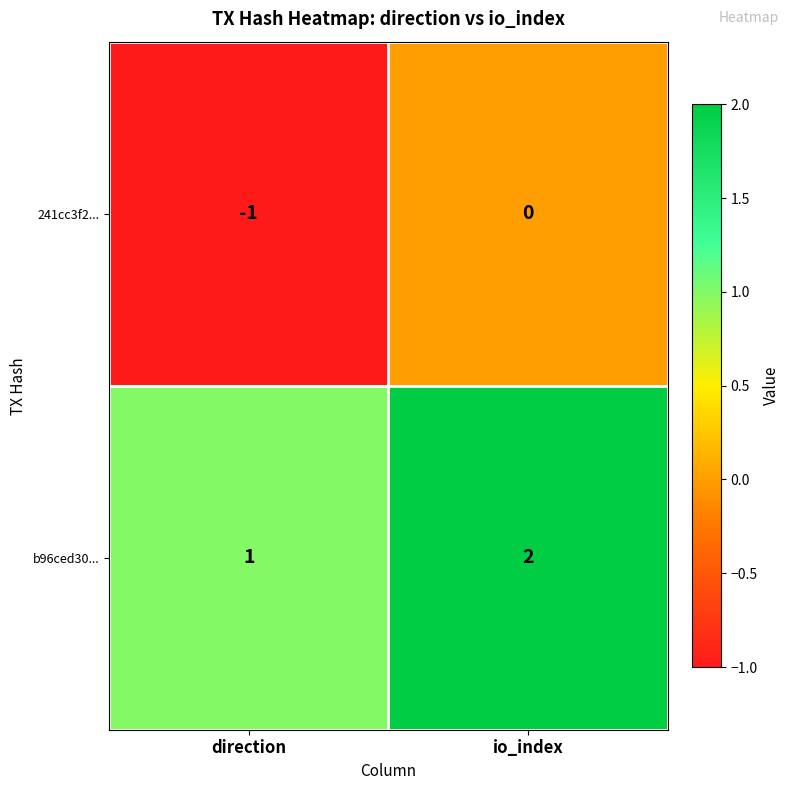

Rank the series at io_index from highest to lowest value.

b96ced30..., 241cc3f2...